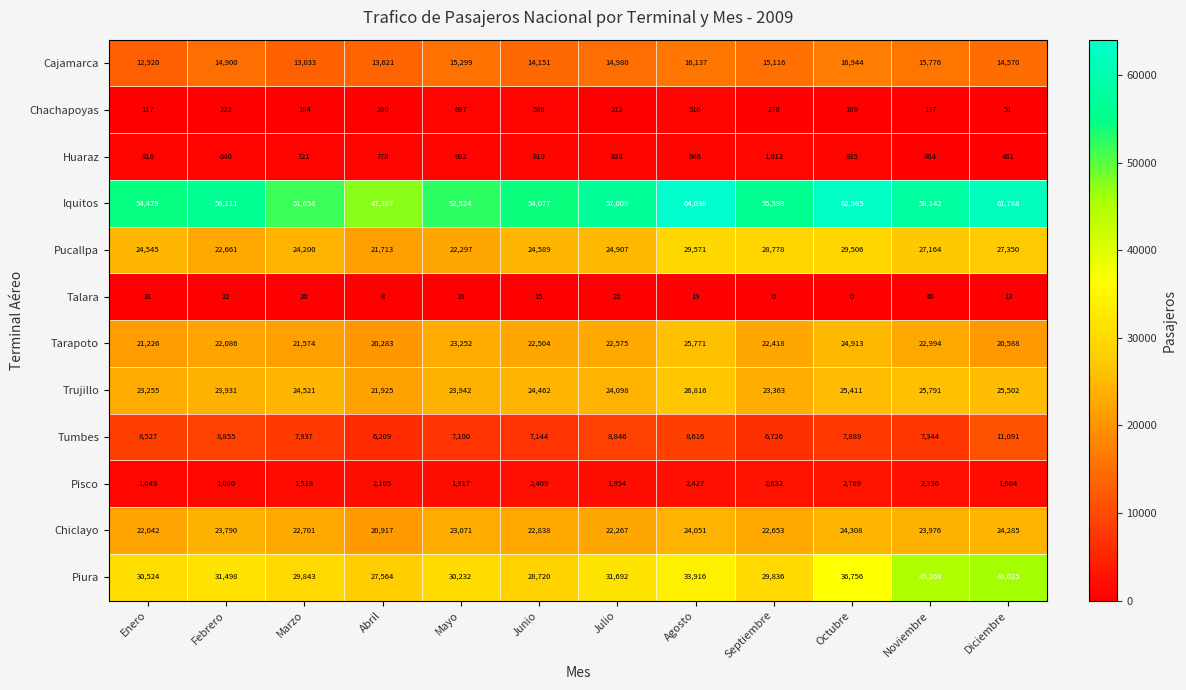

Count the number of categories in the chart.

12